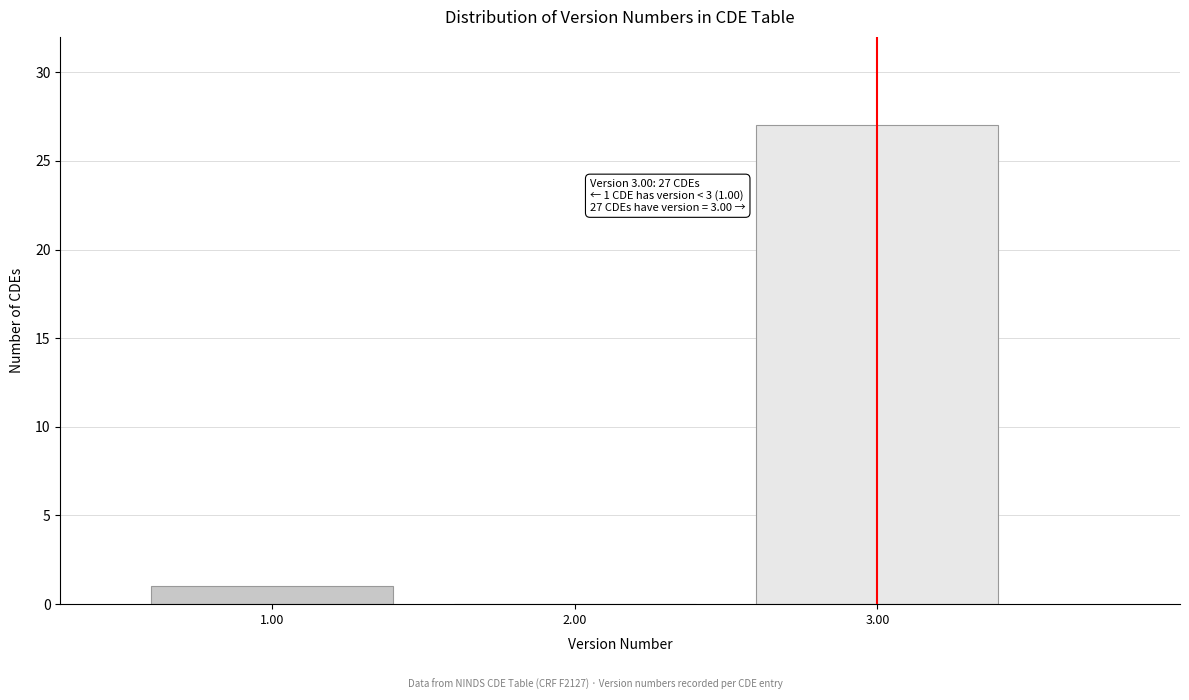

Reading left to right, extract all data points from this chart.

1.00=1	2.00=0	3.00=27